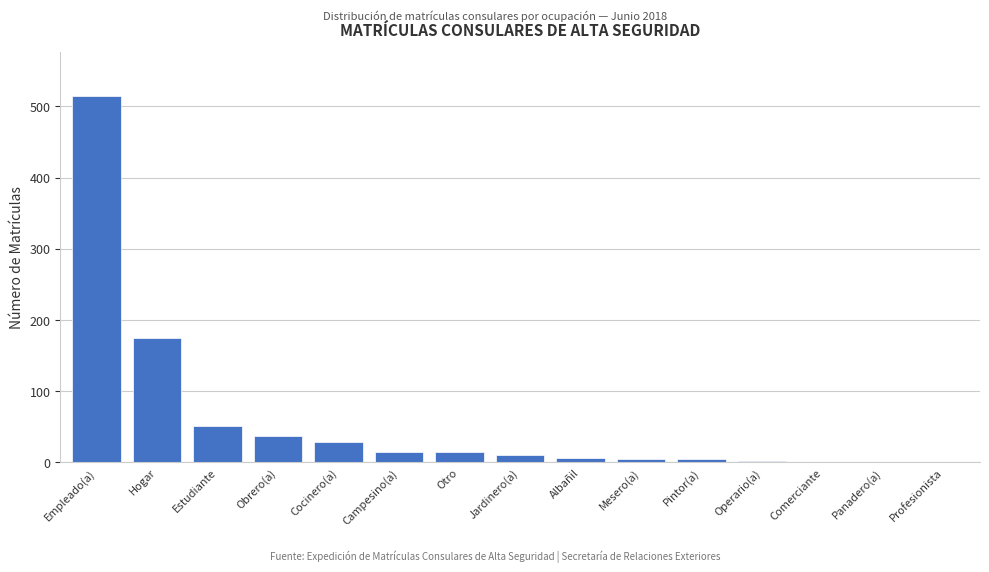

Which category has the highest value across all series?

Empleado(a)